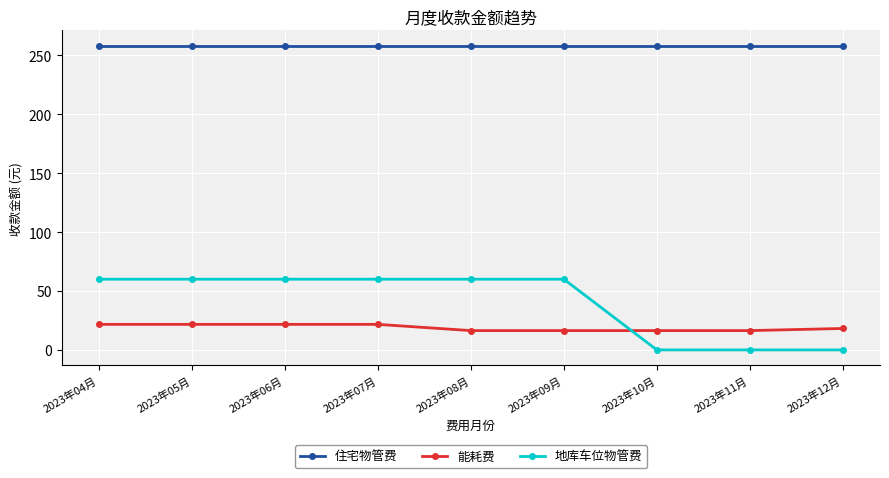

What is the lowest value of the 住宅物管费 series?

258.2